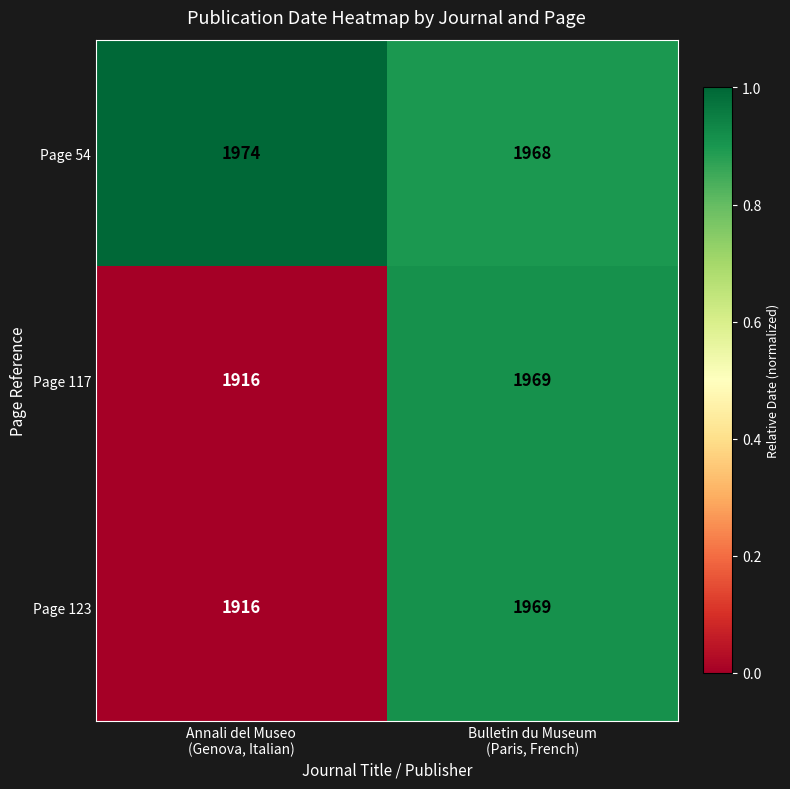

How many series are shown in this chart?

3